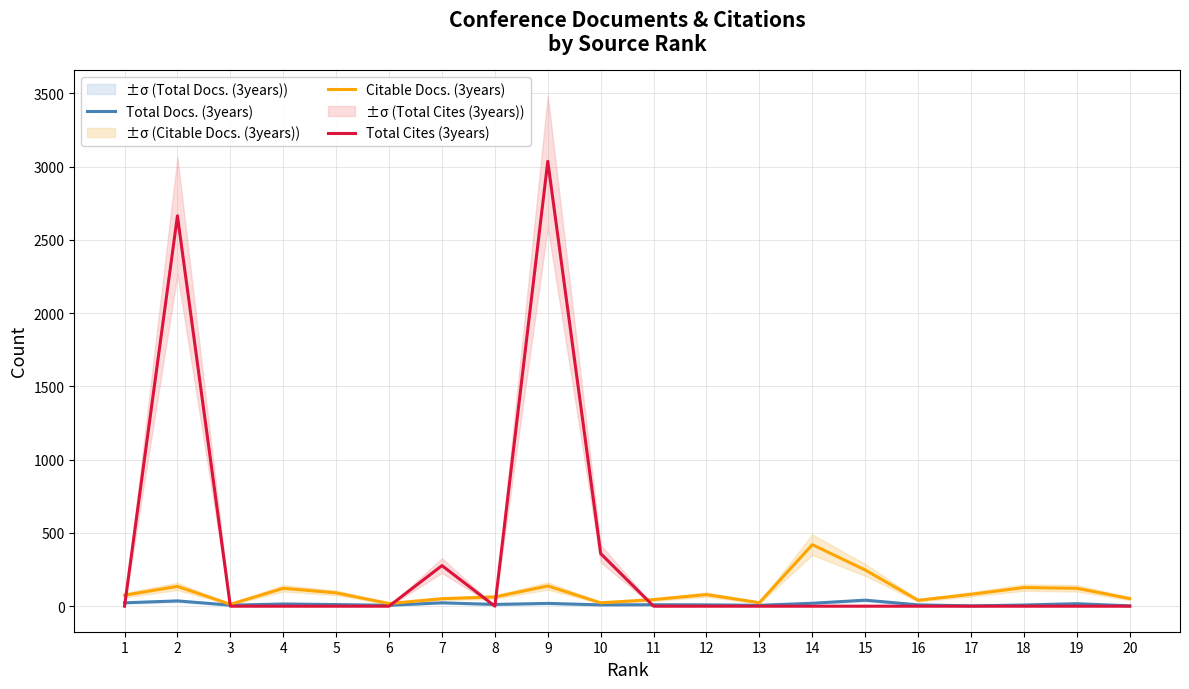

The value of Total Cites (3years) at 4 is 1255. True or false?

False